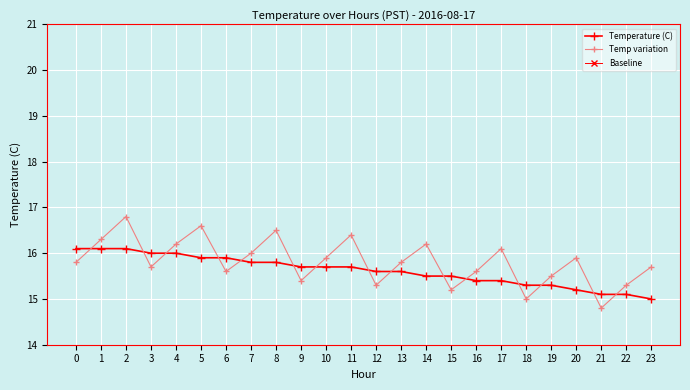

Is it true that Temp variation equals 29.1 at 2?

False